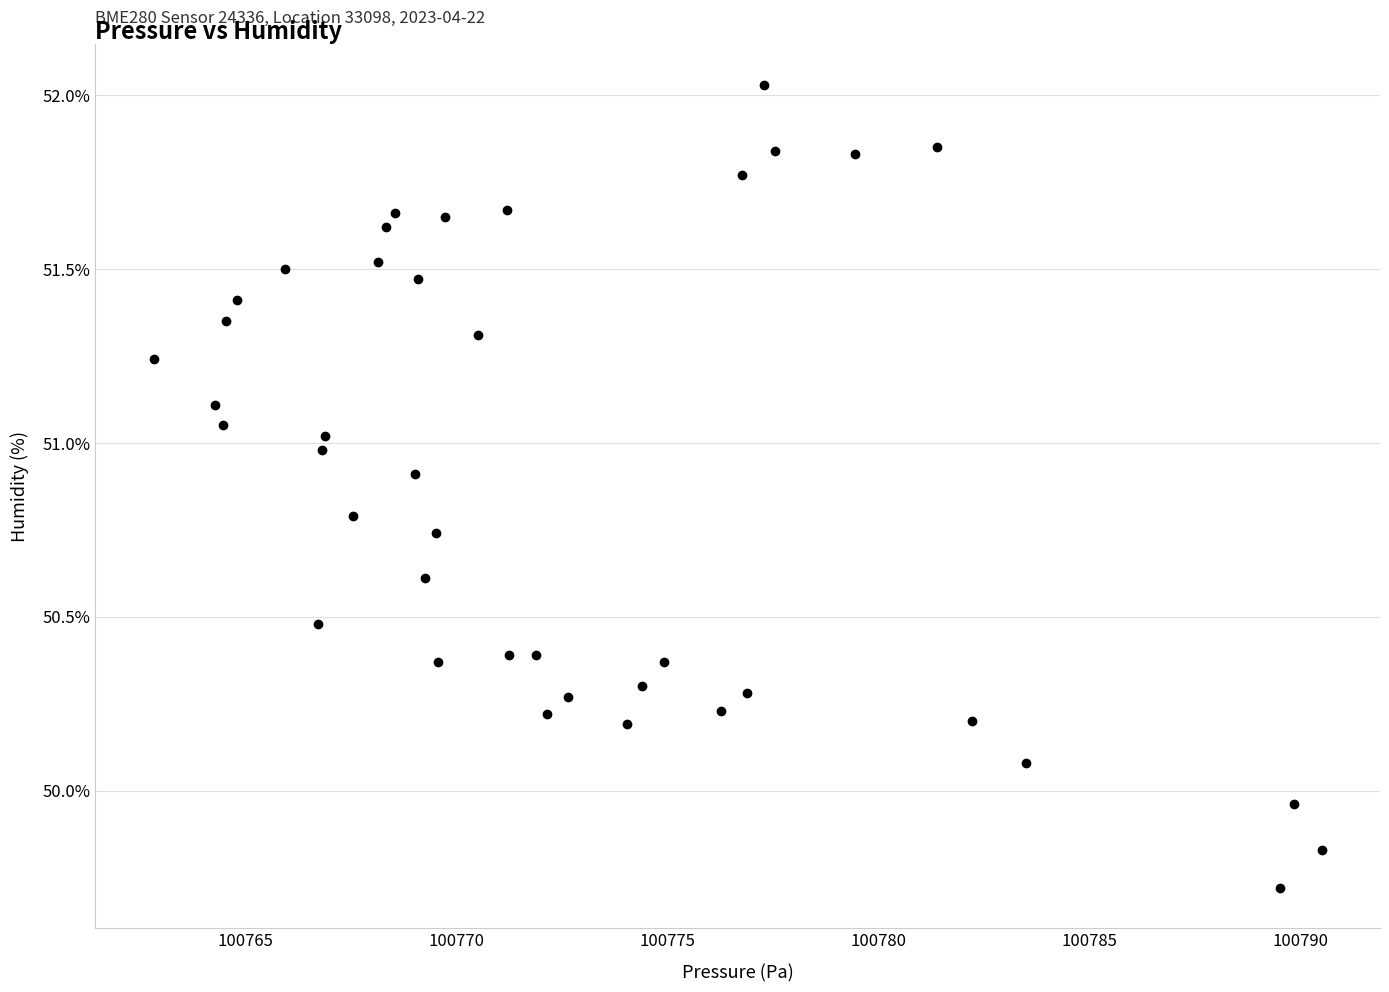

What is the range of X values (max minus min)?

27.7